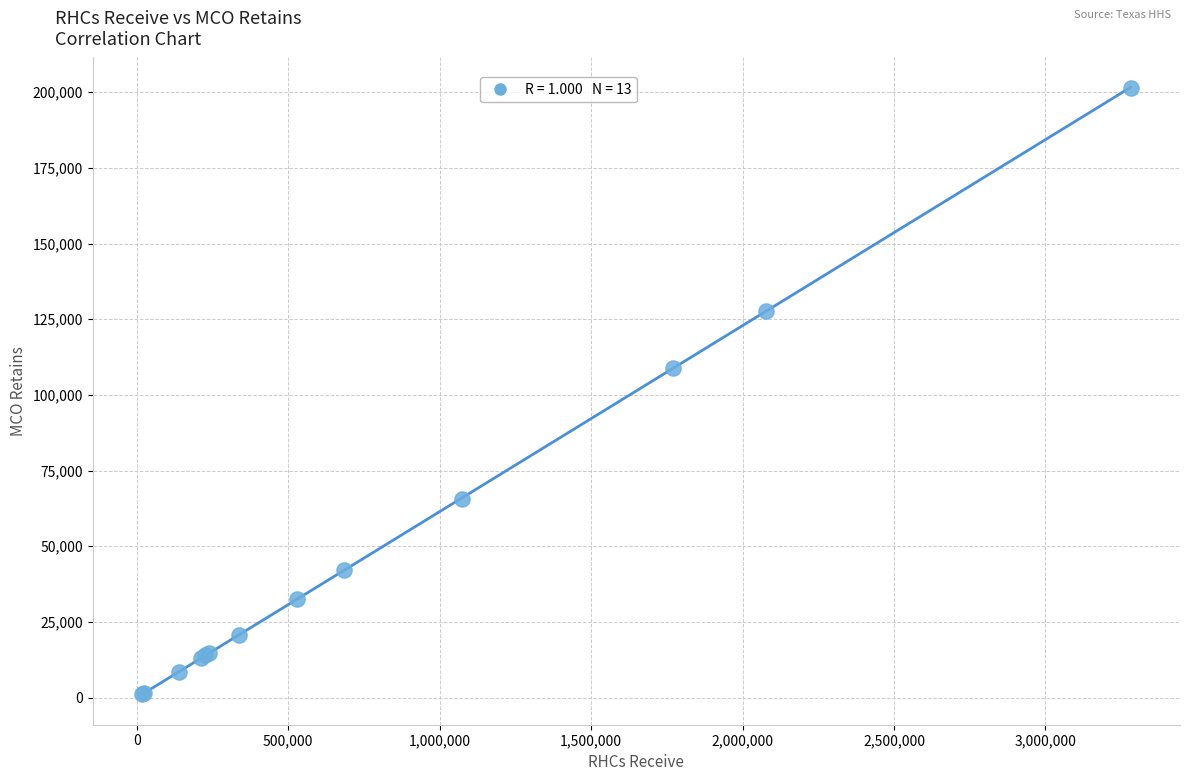

What Y value in the scatter plot is closest to 101280?

108956.0